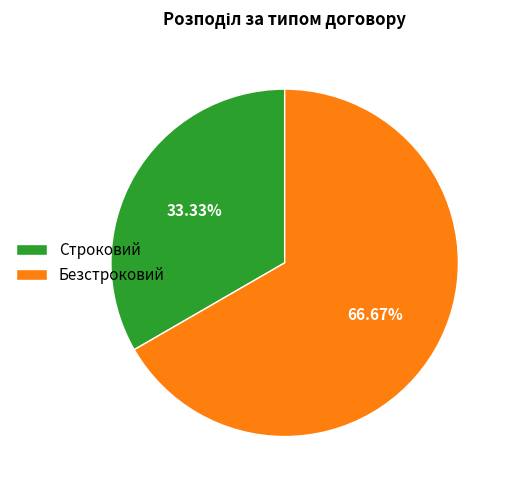

To the nearest percent, what portion does Безстроковий represent?

67%